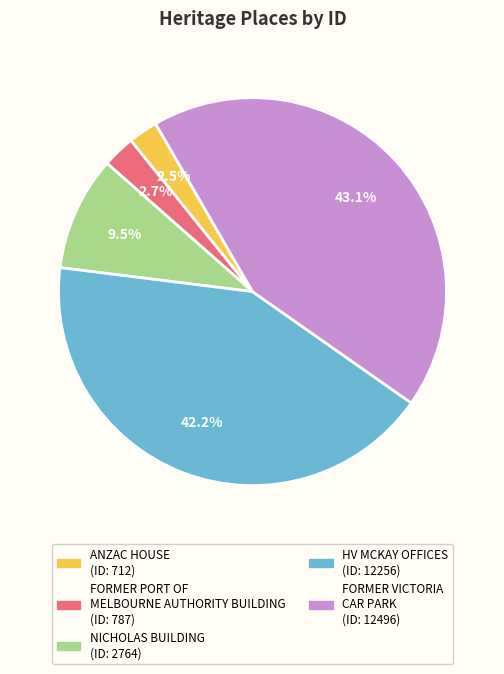

Is there a majority slice in this chart?

No